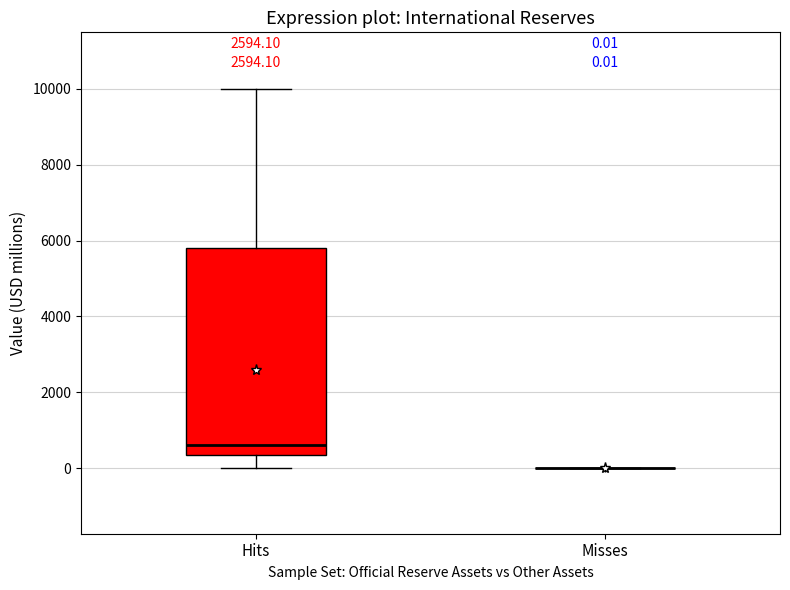

Comparing the boxes themselves (not the whiskers), which one is the tallest?

Hits